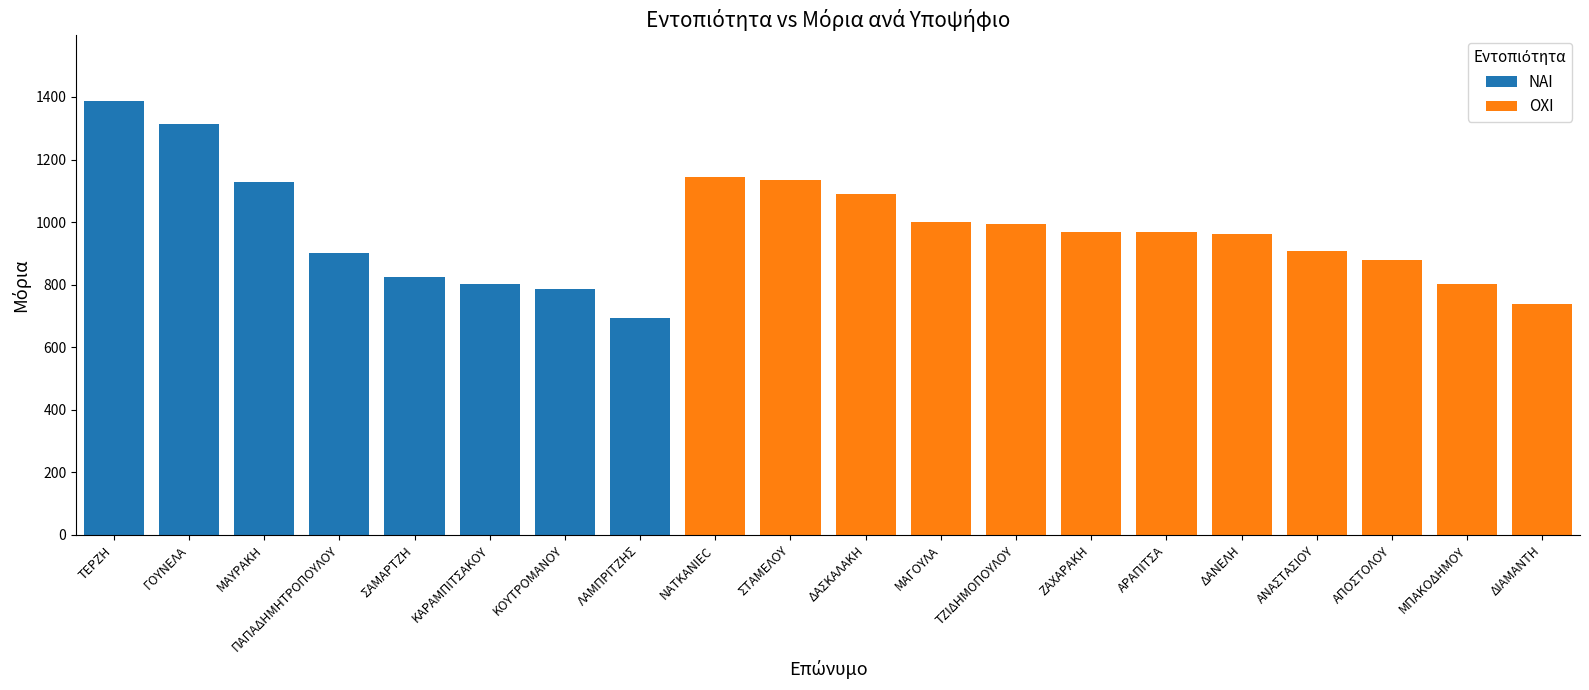

The ΝΑΙ series shows 0.0 at ΑΡΑΠΙΤΣΑ. True or false?

True